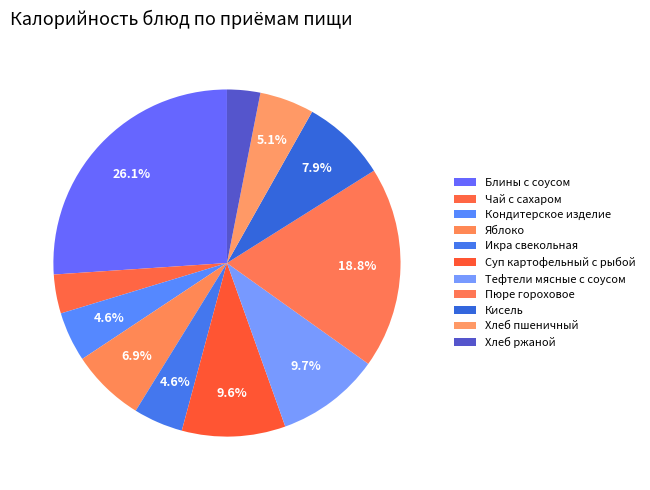

Which category has the biggest portion of the pie?

Блины с соусом